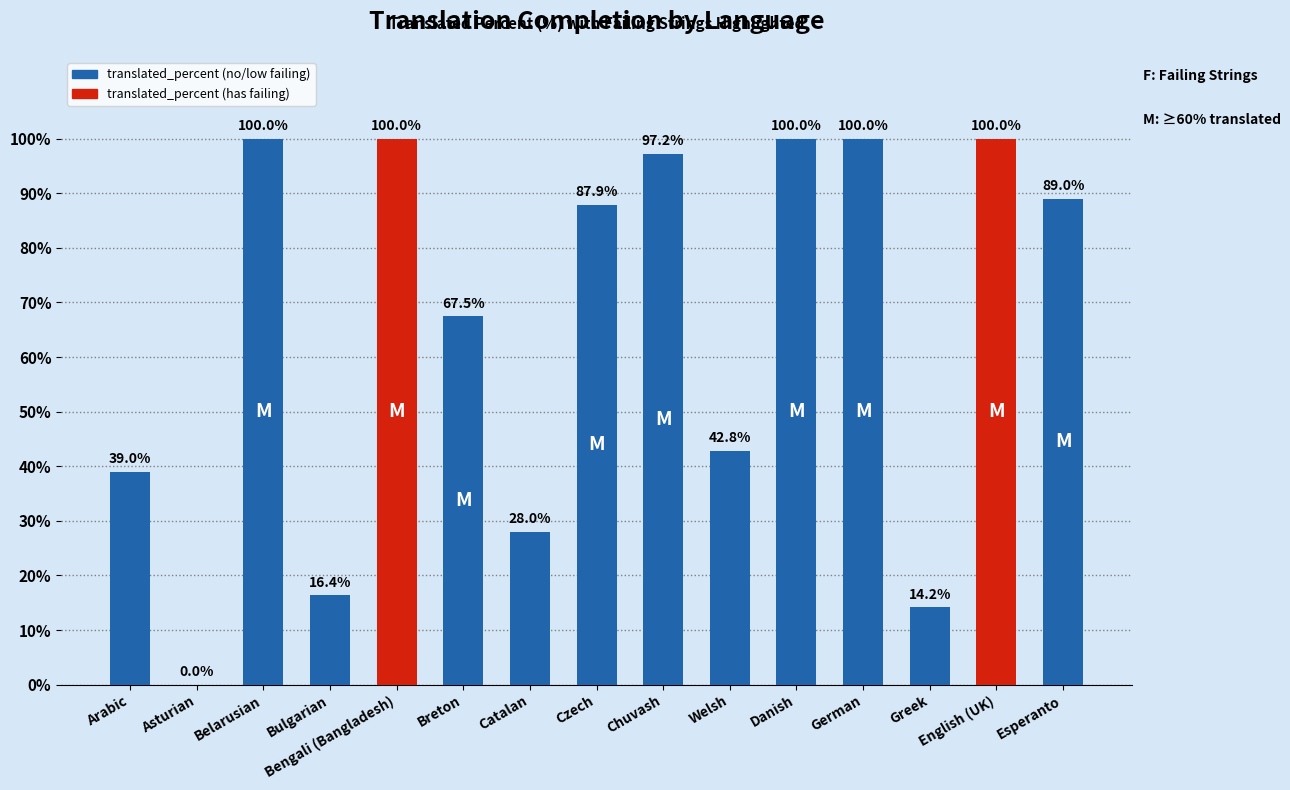

Reading right to left, transcribe all the data shown in this chart.

Esperanto=89.0	English (UK)=100.0	Greek=14.2	German=100.0	Danish=100.0	Welsh=42.8	Chuvash=97.2	Czech=87.9	Catalan=28.0	Breton=67.5	Bengali (Bangladesh)=100.0	Bulgarian=16.4	Belarusian=100.0	Asturian=0.0	Arabic=39.0